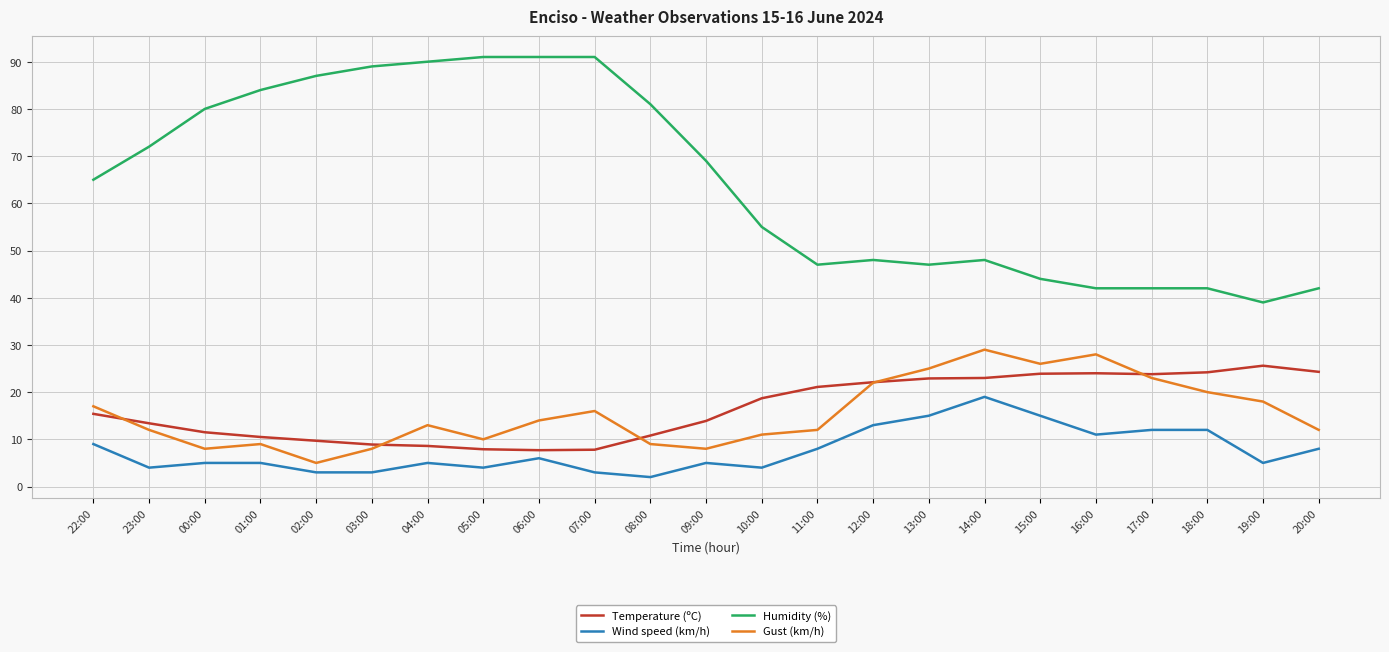

Which series has the widest spread of values?

Humidity (%)